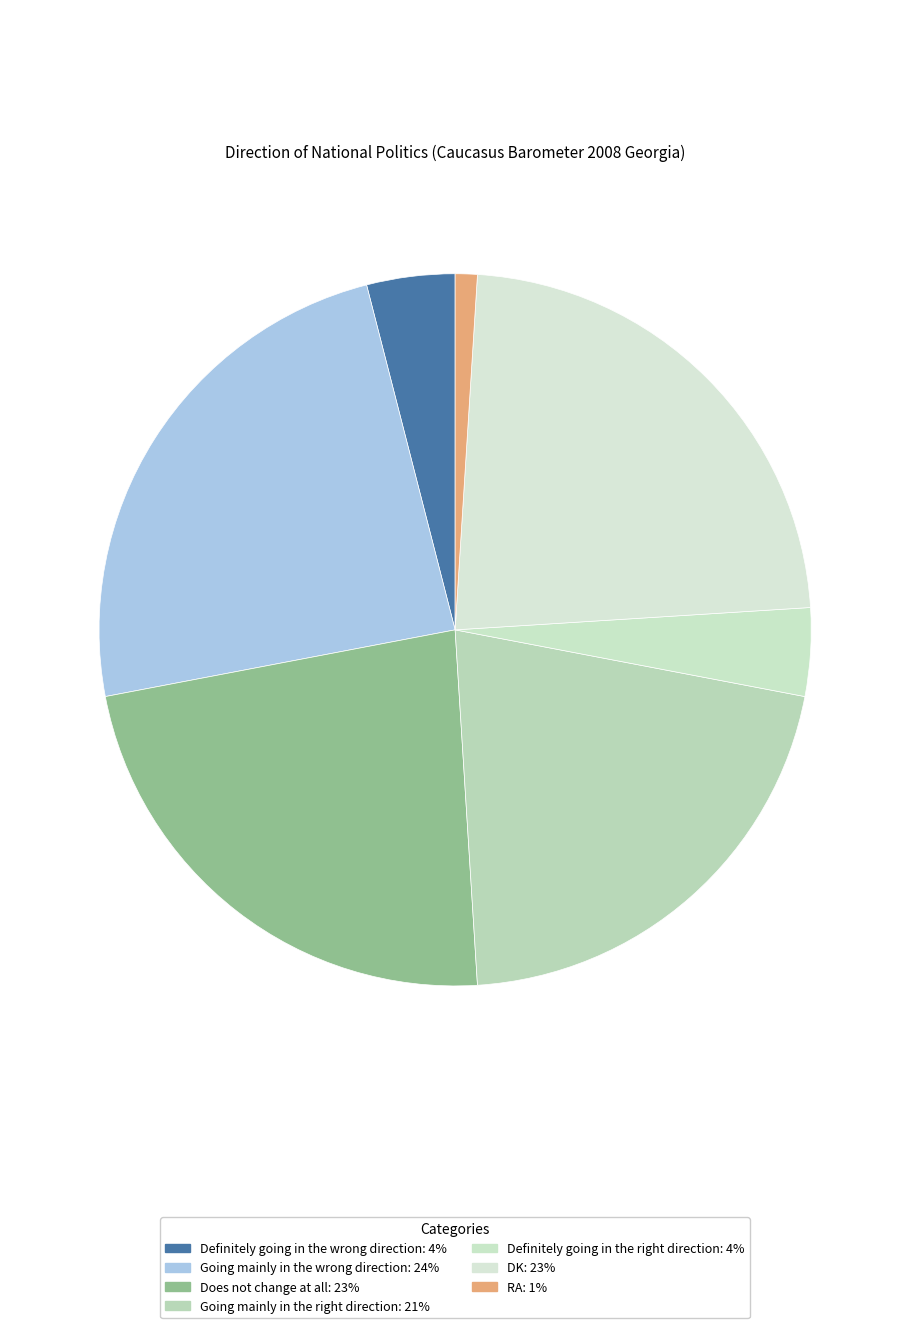

The Going mainly in the wrong direction slice represents 11% of the pie. True or false?

False